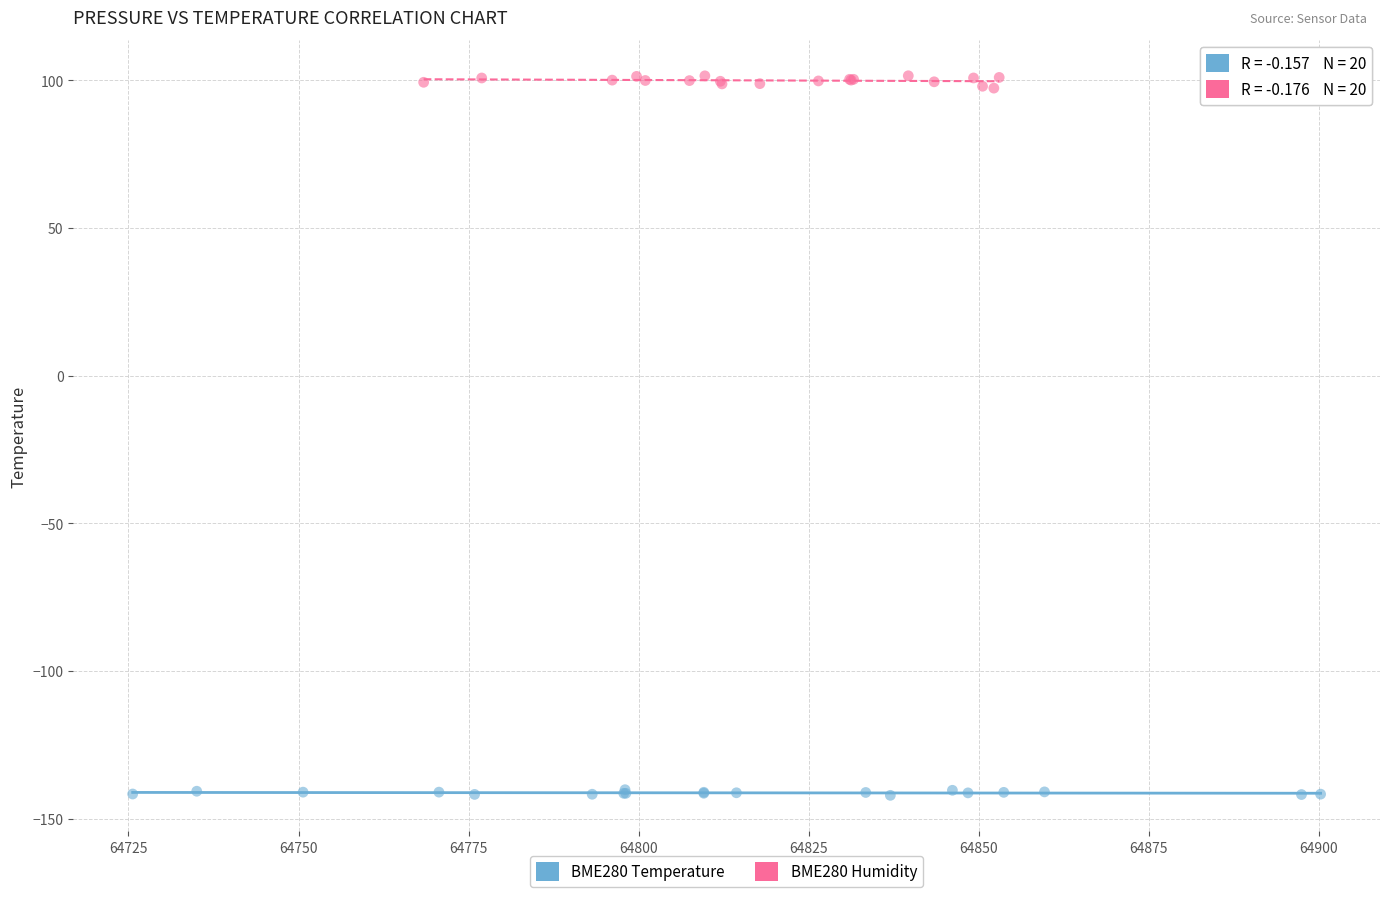

Which series reaches the maximum Y coordinate?

BME280 Humidity